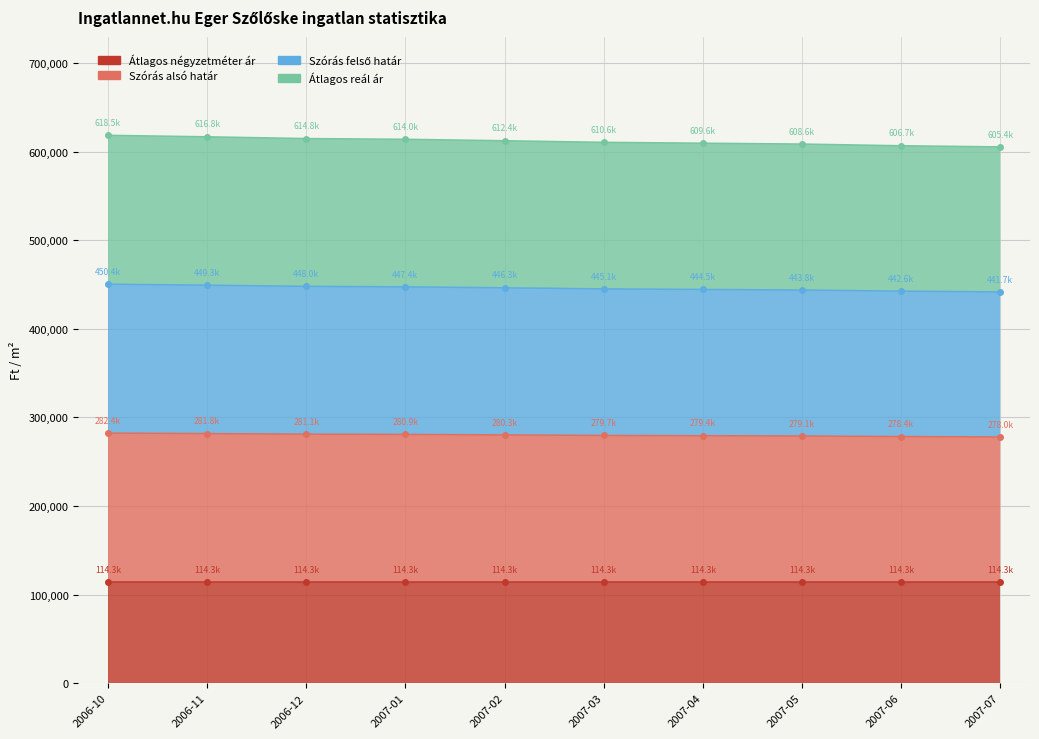

How many data points in Átlagos reál ár are above 612360?

4